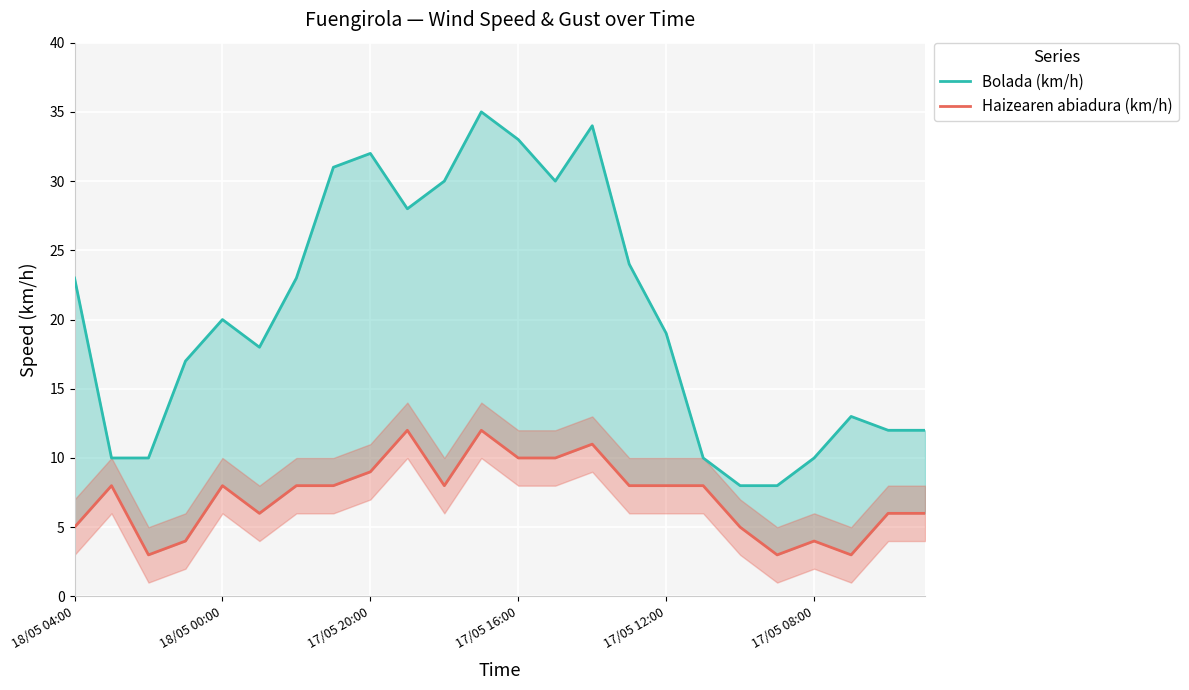

In Haizearen abiadura (km/h), how many points are lower than both neighbors (excluding endpoints)?

5